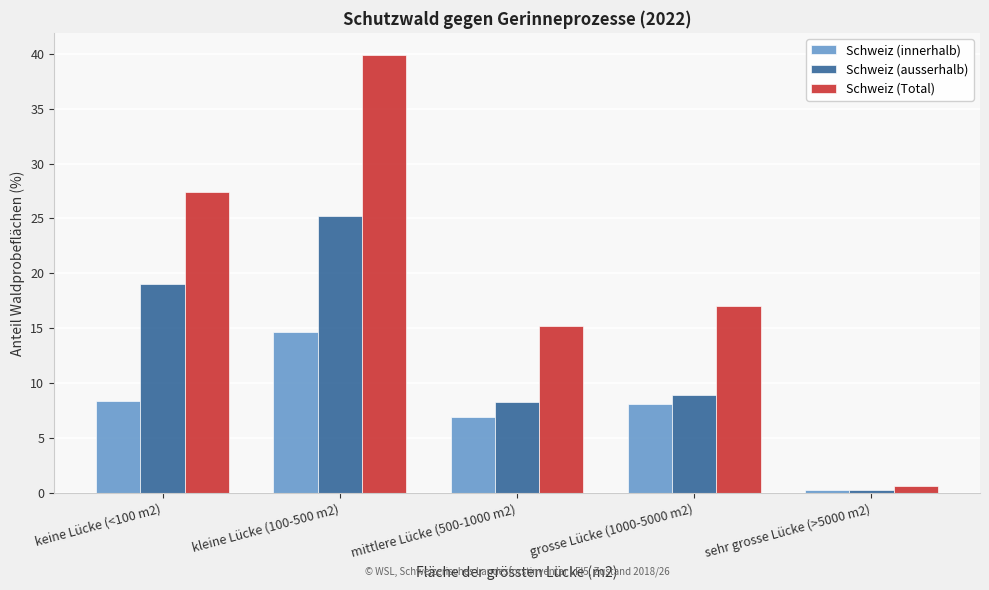

Reading left to right, transcribe all the data shown in this chart.

Schweiz (innerhalb): keine Lücke (<100 m2)=8.4	kleine Lücke (100-500 m2)=14.7	mittlere Lücke (500-1000 m2)=6.9	grosse Lücke (1000-5000 m2)=8.1	sehr grosse Lücke (>5000 m2)=0.3
Schweiz (ausserhalb): keine Lücke (<100 m2)=19.0	kleine Lücke (100-500 m2)=25.2	mittlere Lücke (500-1000 m2)=8.3	grosse Lücke (1000-5000 m2)=8.9	sehr grosse Lücke (>5000 m2)=0.3
Schweiz (Total): keine Lücke (<100 m2)=27.4	kleine Lücke (100-500 m2)=39.9	mittlere Lücke (500-1000 m2)=15.2	grosse Lücke (1000-5000 m2)=17.0	sehr grosse Lücke (>5000 m2)=0.6